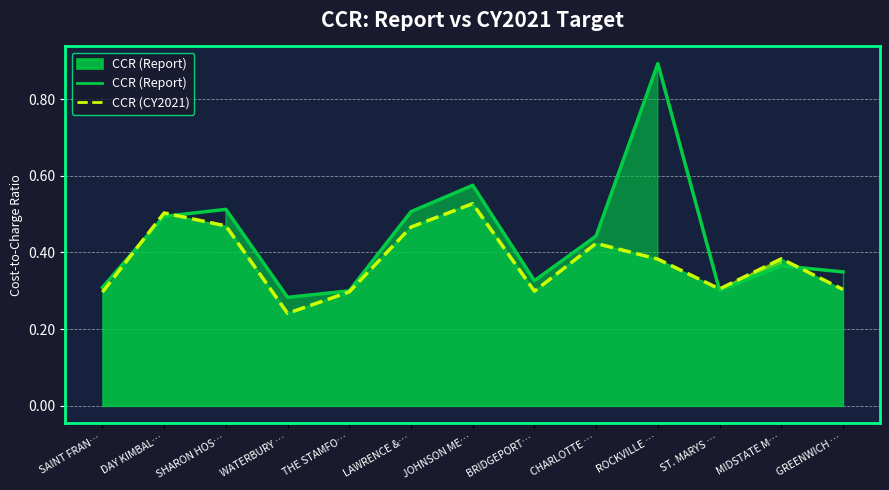

Reading right to left, transcribe all the data shown in this chart.

CCR (Report): 0.3	0.4	0.3	0.9	0.4	0.3	0.6	0.5	0.3	0.3	0.5	0.5	0.3
CCR (CY2021): 0.3	0.4	0.3	0.4	0.4	0.3	0.5	0.5	0.3	0.2	0.5	0.5	0.3